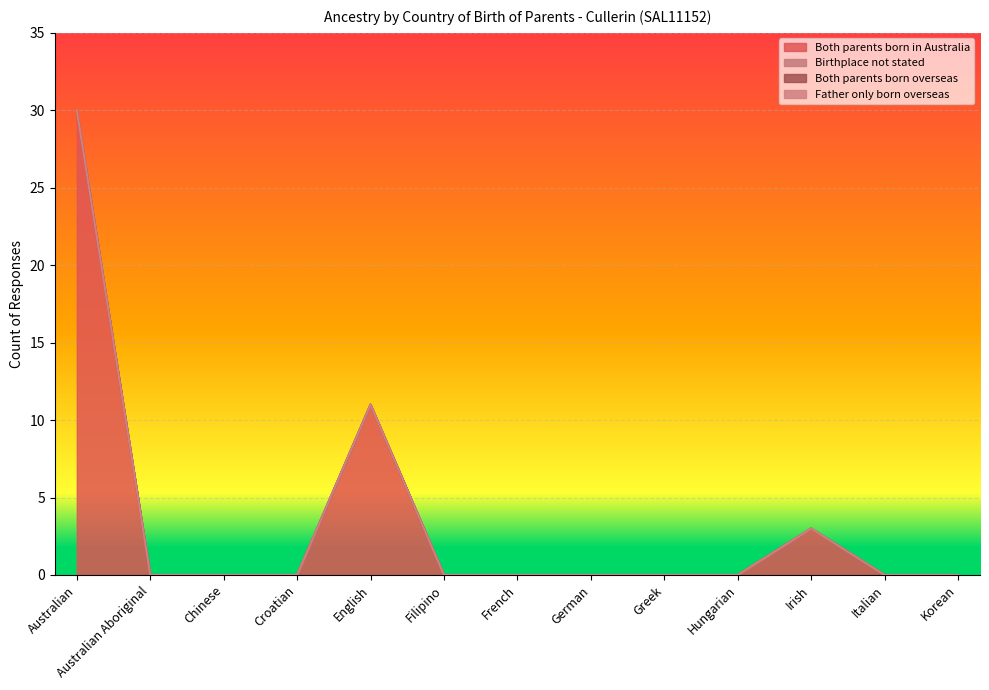

Which series has the largest range (max minus min)?

Both parents born in Australia